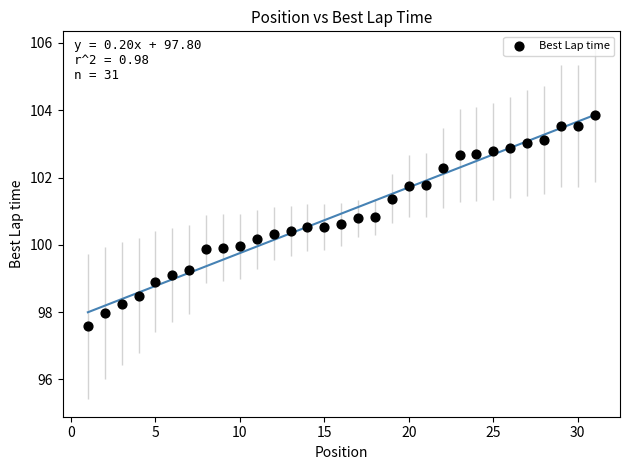

What is the range of Y values (max minus min)?

6.3